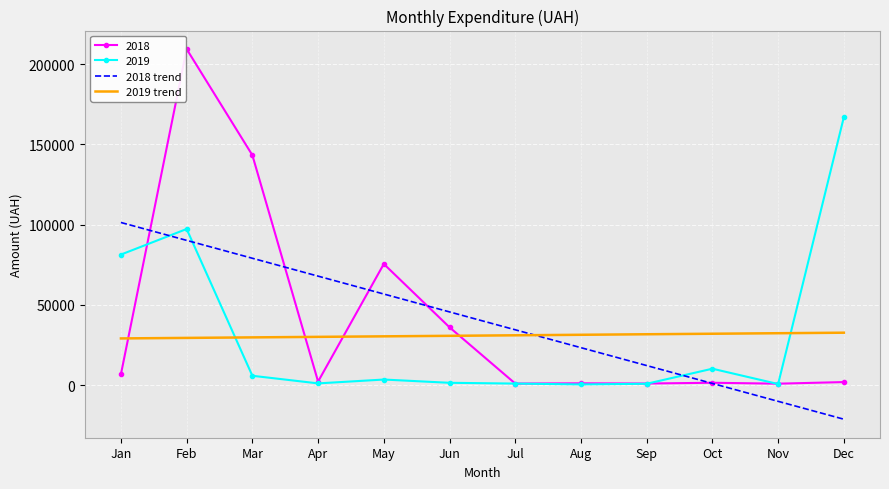

True or false: 2018 trend has a value of -30773.0 at Dec.

False